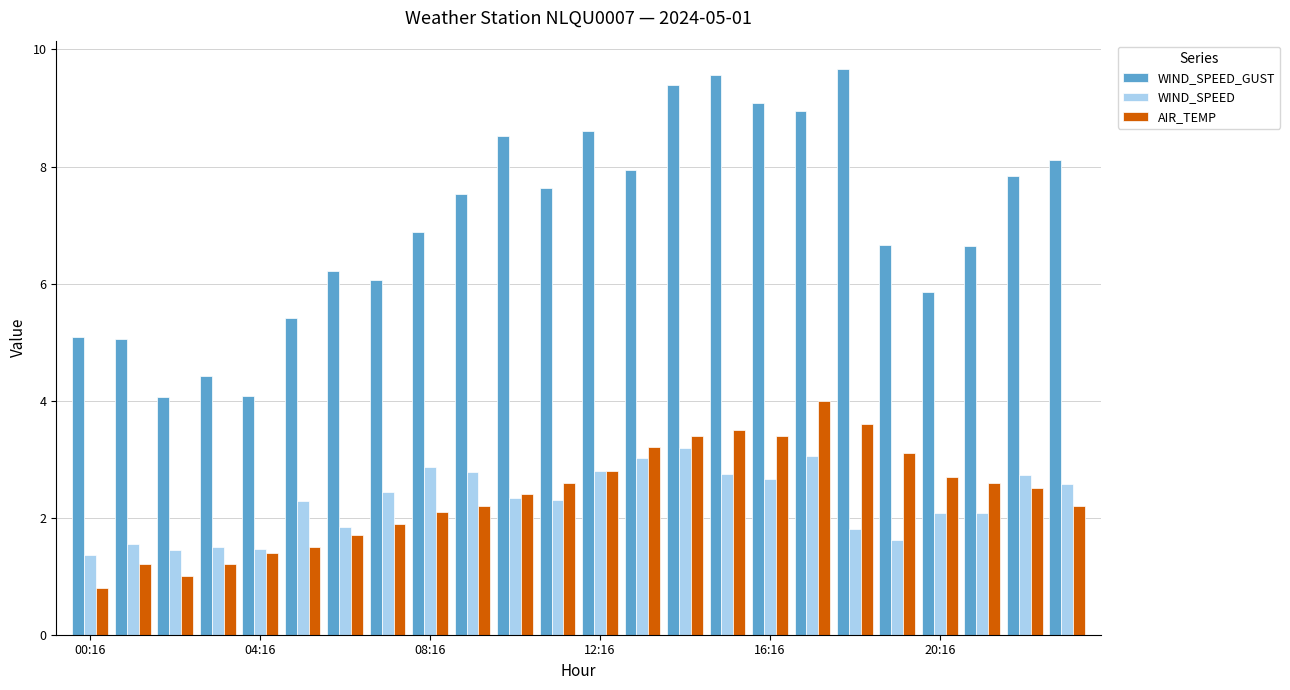

Which series has the widest spread of values?

WIND_SPEED_GUST